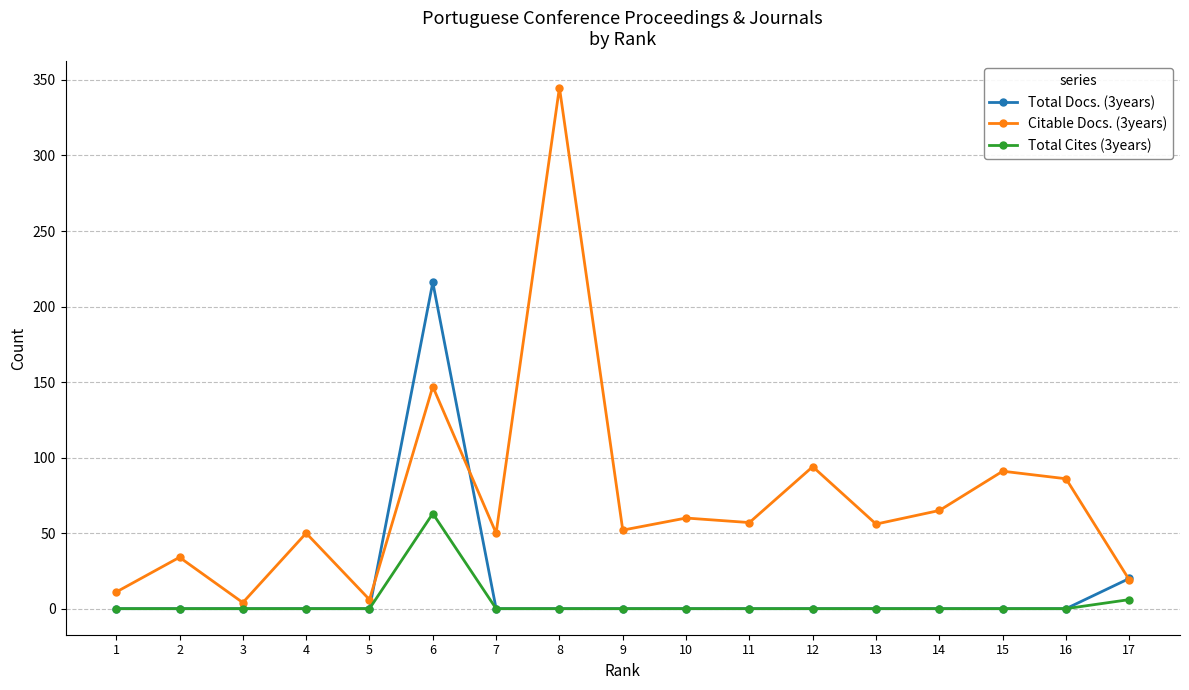

What is the total value across all series at 11?

57